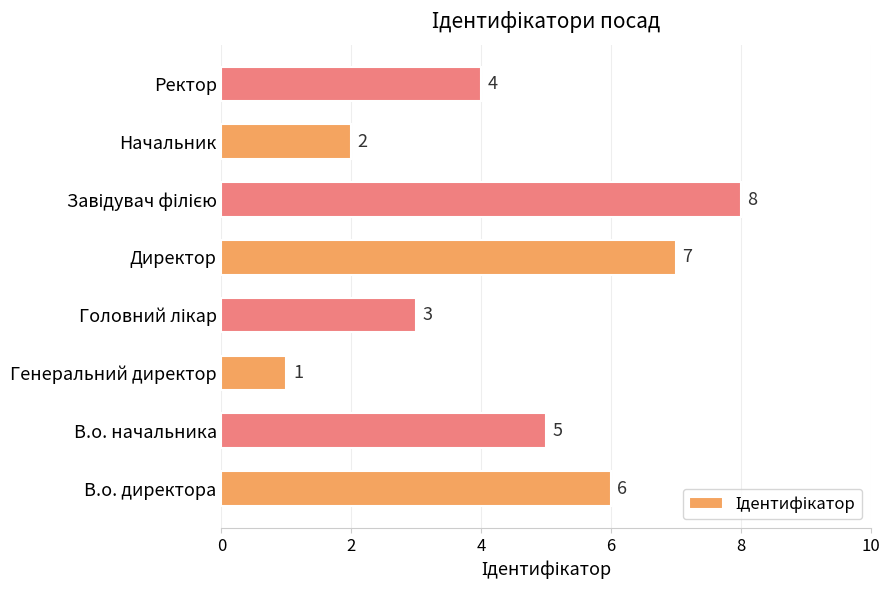

What is the sum of all values?

36